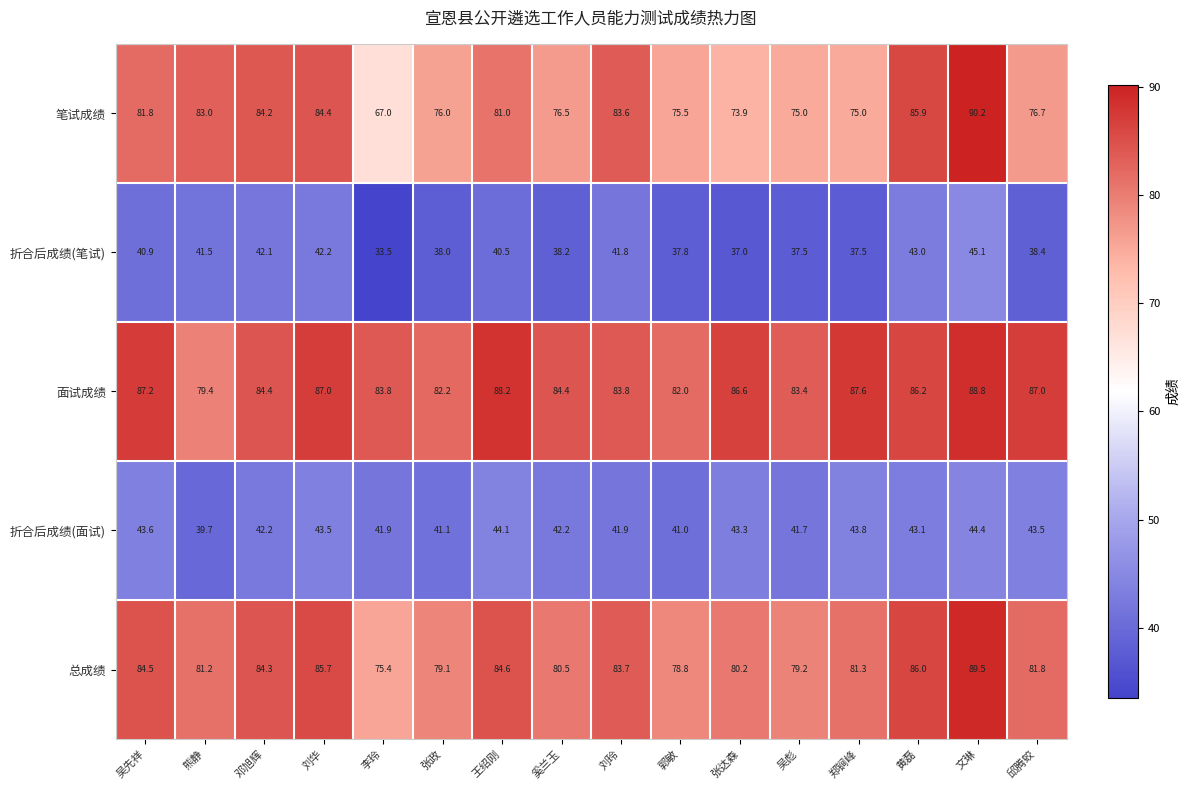

The 面试成绩 series shows 39.2 at 张达森. True or false?

False